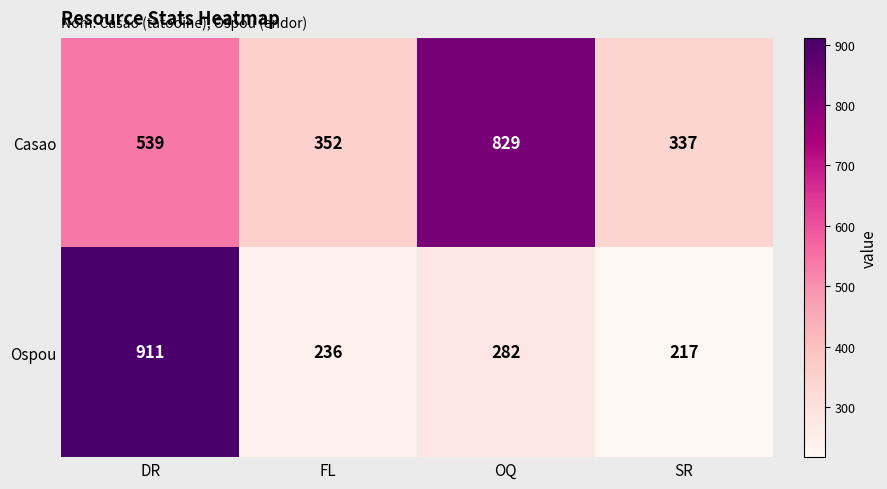

Reading left to right, transcribe all the data shown in this chart.

Casao: DR=539	FL=352	OQ=829	SR=337
Ospou: DR=911	FL=236	OQ=282	SR=217